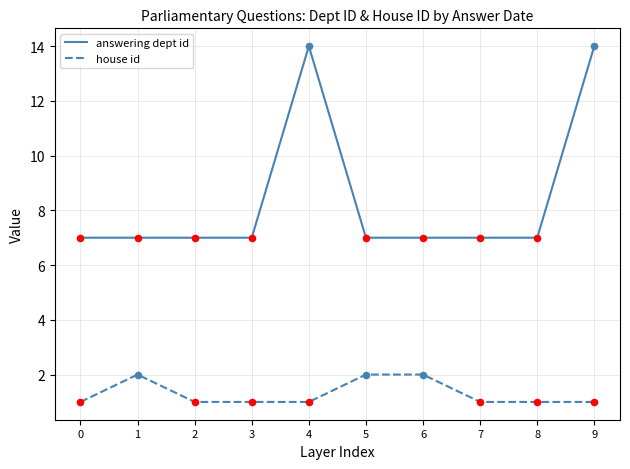

Which series changed the most between 0 and 9?

answering dept id